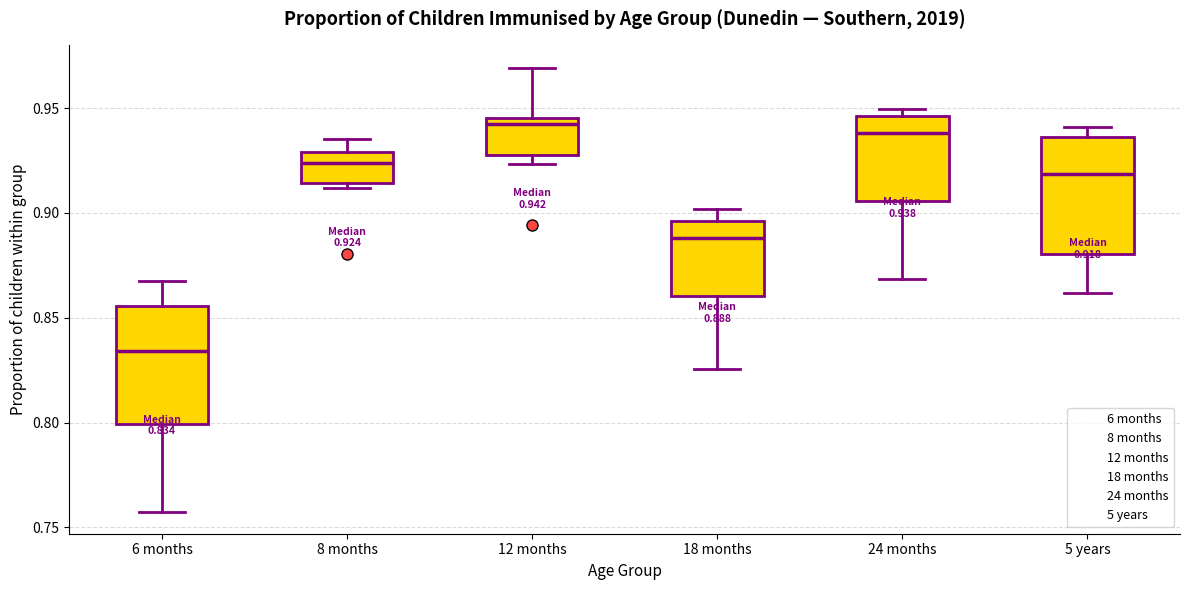

Which box has the lowest median line?

6 months